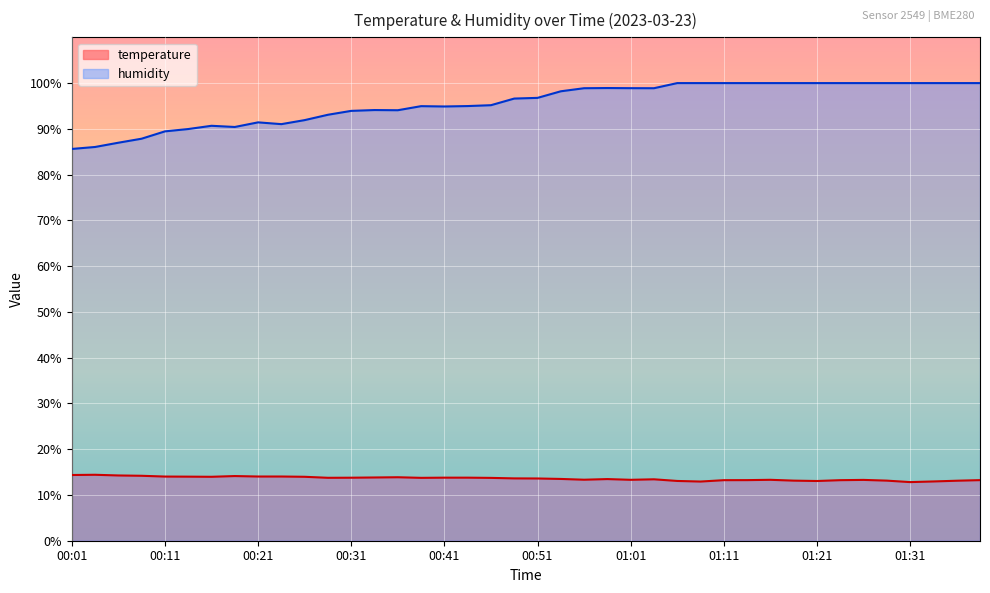

Reading right to left, list all the values displayed in this chart.

temperature: 13.2	13.1	12.9	12.8	13.1	13.3	13.2	13.1	13.1	13.3	13.2	13.2	12.9	13.1	13.4	13.3	13.5	13.3	13.5	13.6	13.6	13.7	13.8	13.8	13.7	13.9	13.8	13.8	13.8	14.0	14.0	14.0	14.1	14.0	14.0	14.0	14.2	14.3	14.4	14.4
humidity: 100.0	100.0	100.0	100.0	100.0	100.0	100.0	100.0	100.0	100.0	100.0	100.0	100.0	100.0	98.9	98.9	98.9	98.9	98.2	96.8	96.6	95.2	95.0	94.9	95.0	94.1	94.1	93.9	93.1	91.9	91.0	91.4	90.4	90.7	90.0	89.5	87.8	87.0	86.0	85.6